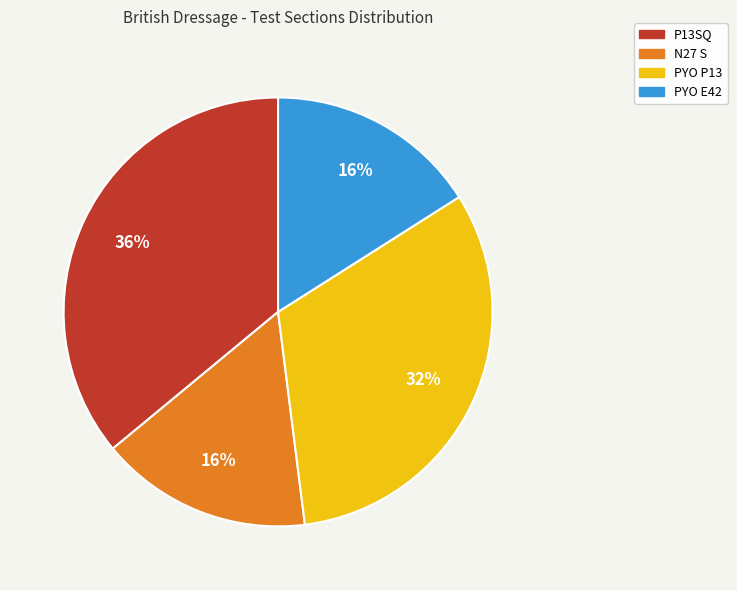

Is there a majority slice in this chart?

No